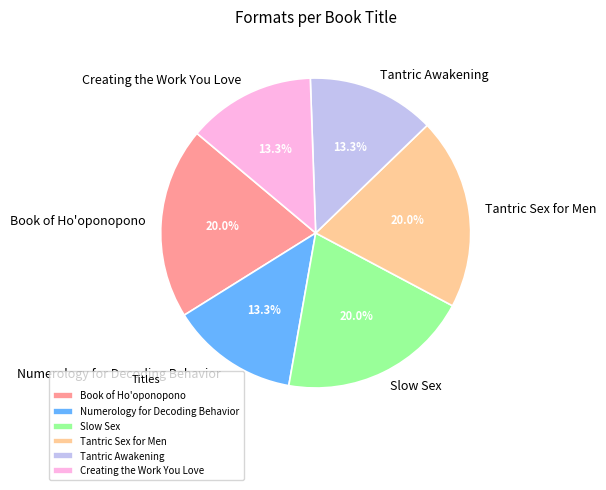

To the nearest percent, what is the difference between the largest and smallest slice percentages?

7%